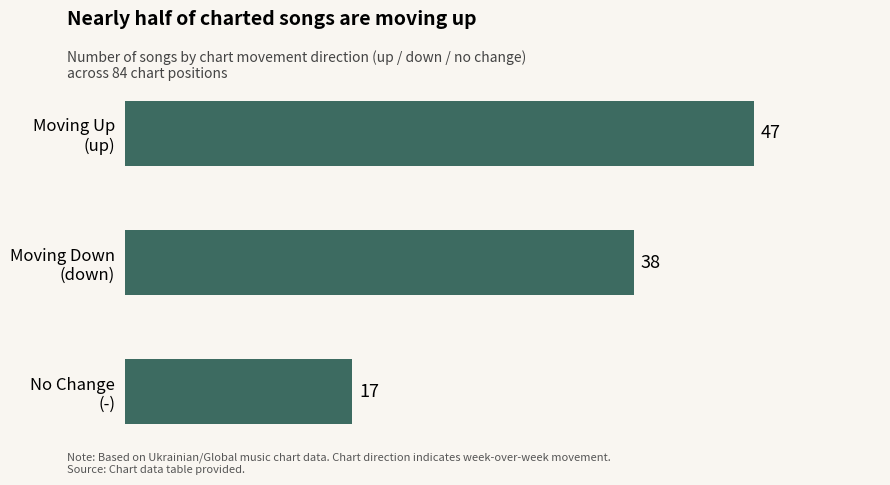

Reading top to bottom, transcribe all the data shown in this chart.

47	38	17